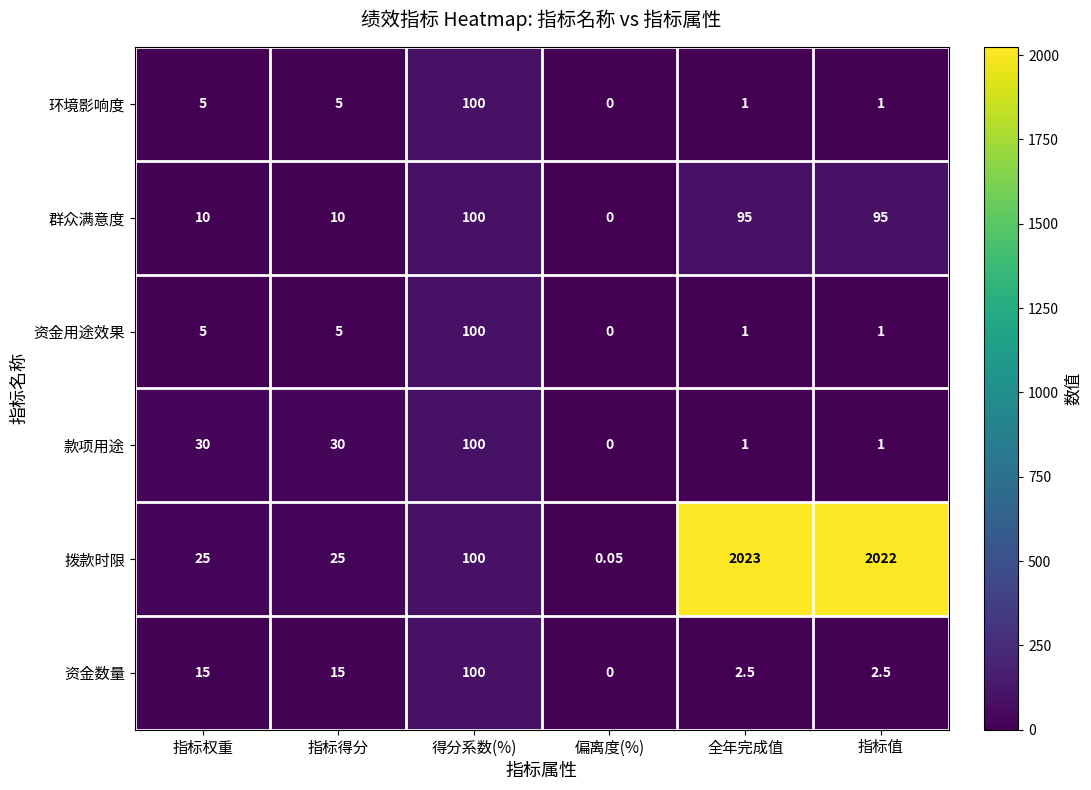

At which category is the sum across all series the highest?

全年完成值